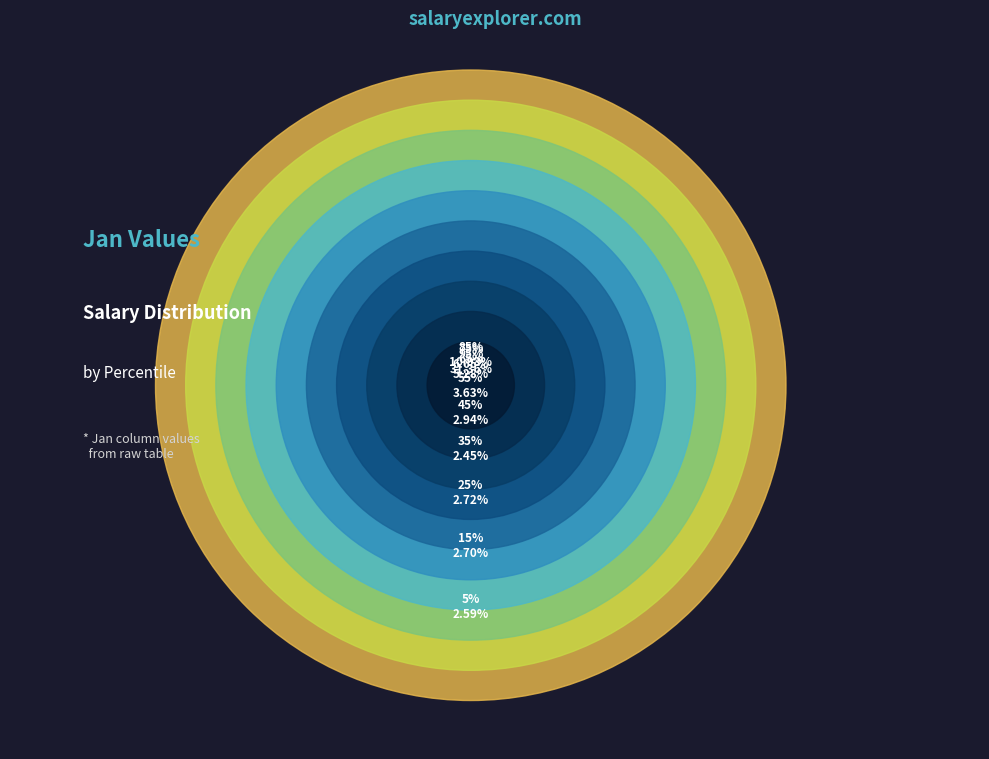

What is the change in value from pct65 to pct85?

+0.1